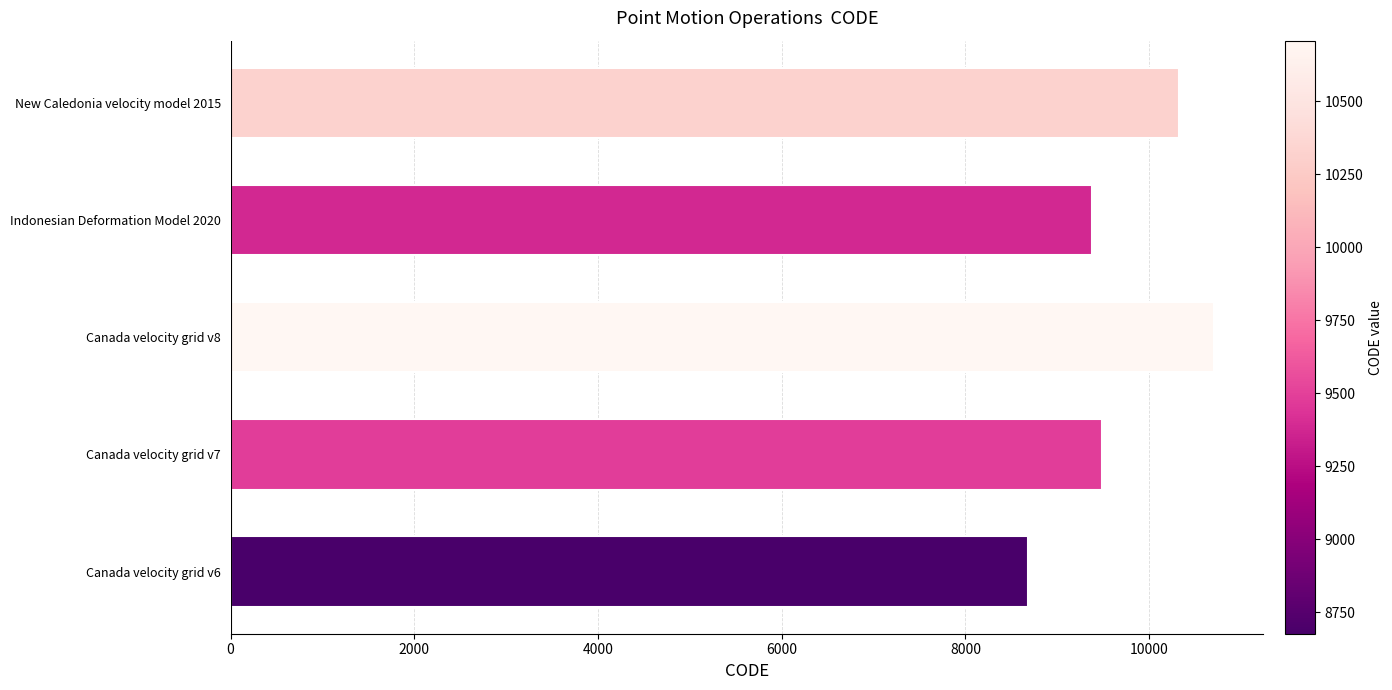

How many values are below 9483?

2